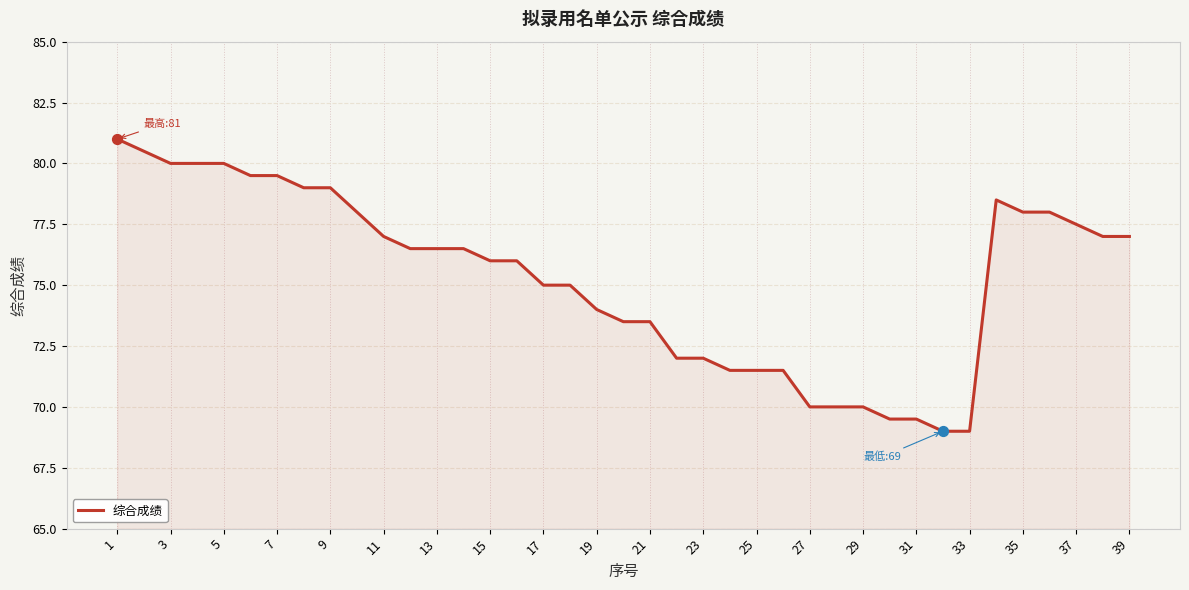

What is the minimum value shown in the chart?

69.0